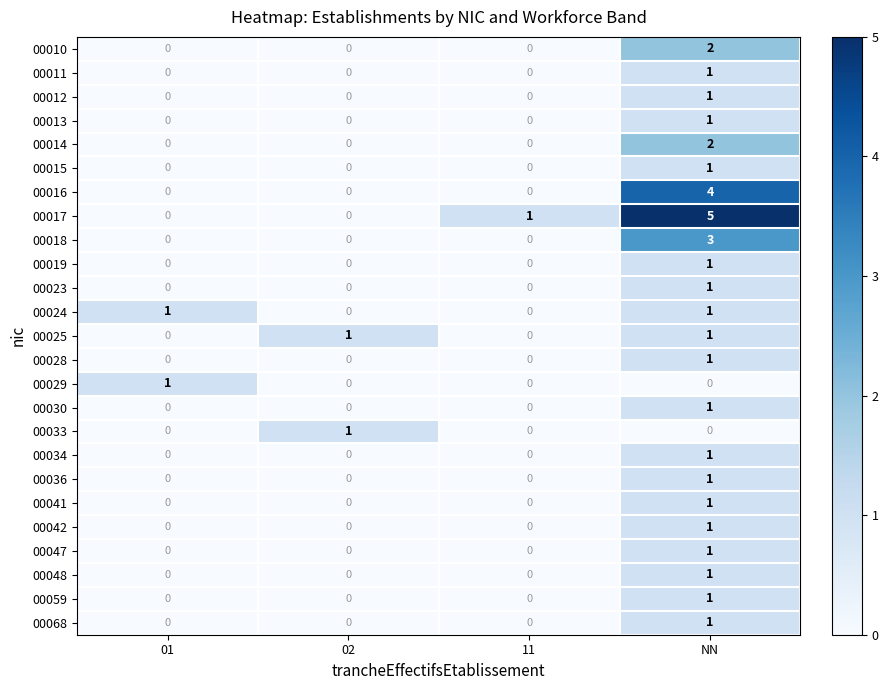

Count the 00012 values in the range 0 to 1.

4